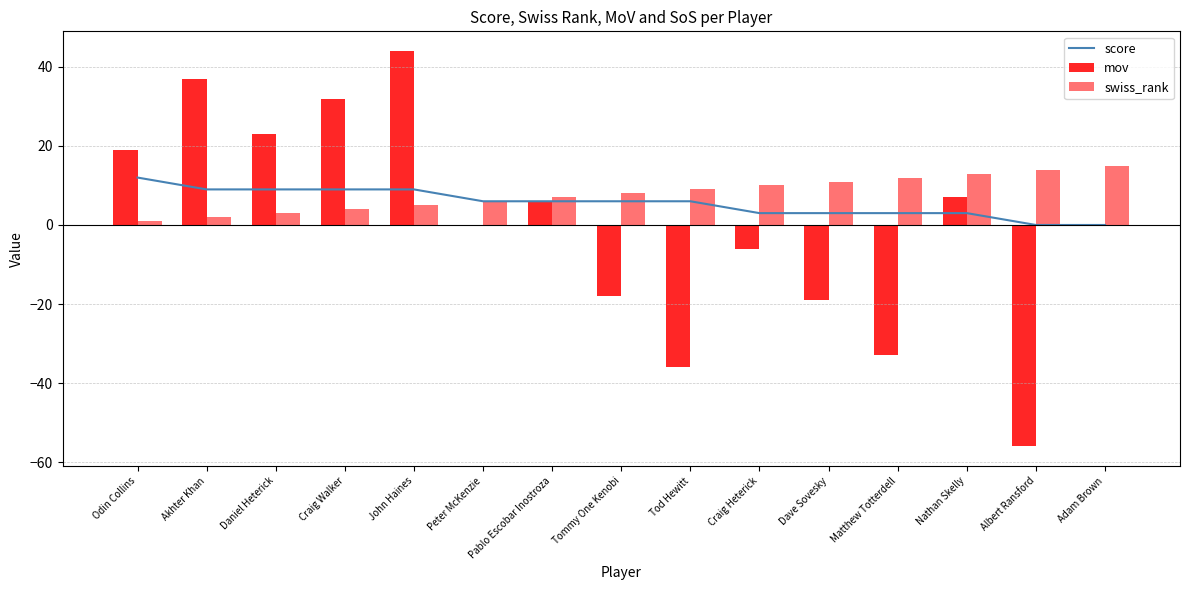

Between Craig Heterick and Pablo Escobar Inostroza, which is larger?

Pablo Escobar Inostroza